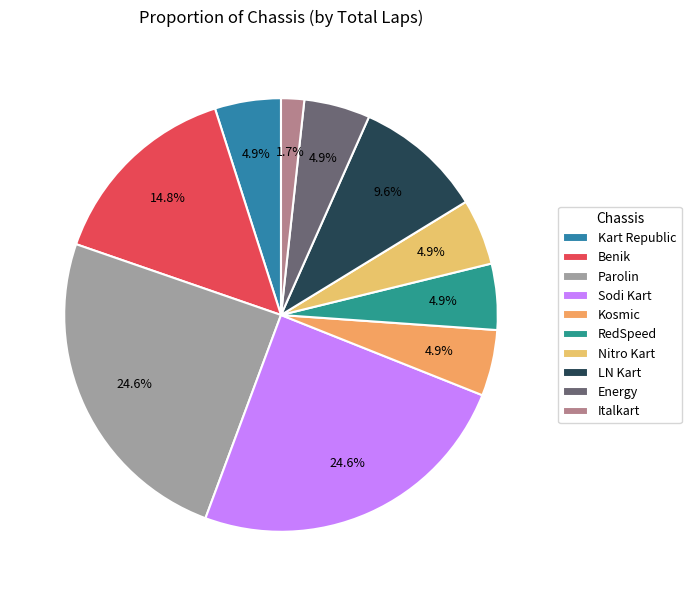

How many segments does this pie chart have?

10